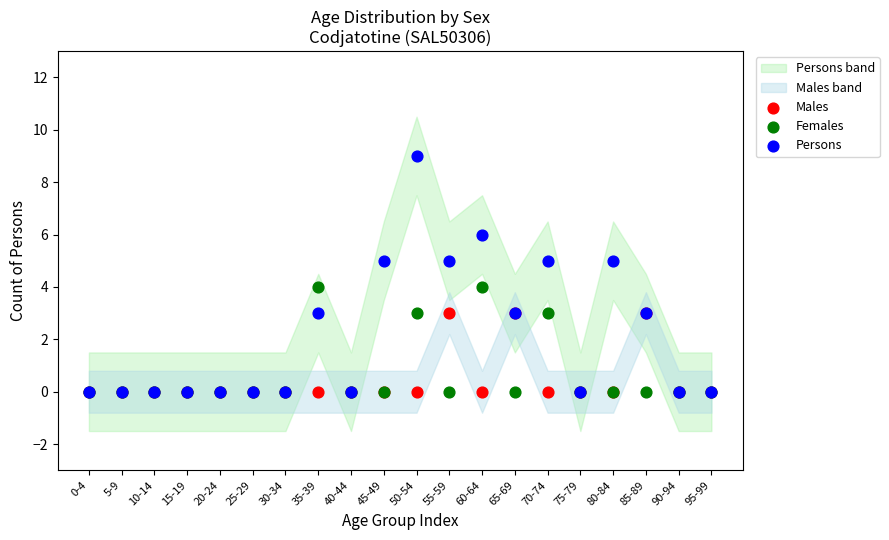

Which series contains the highest Y value?

Persons